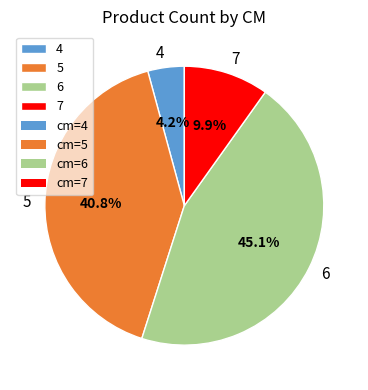

Does any single category account for the majority?

No